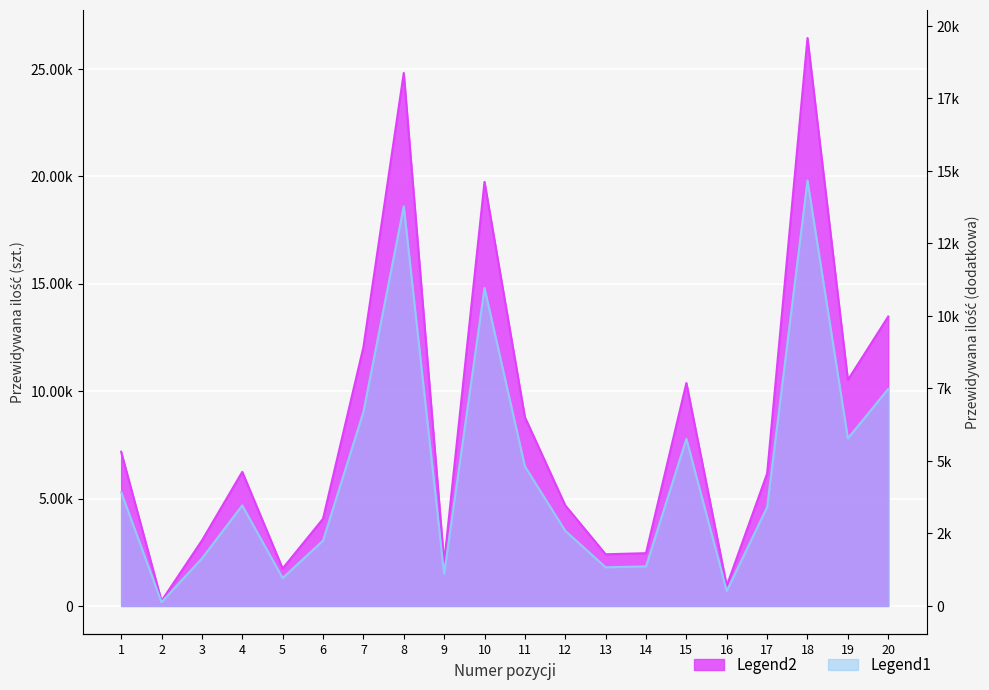

True or false: Przewidywana ilość (główna) has a value of 4138 at 4.

False